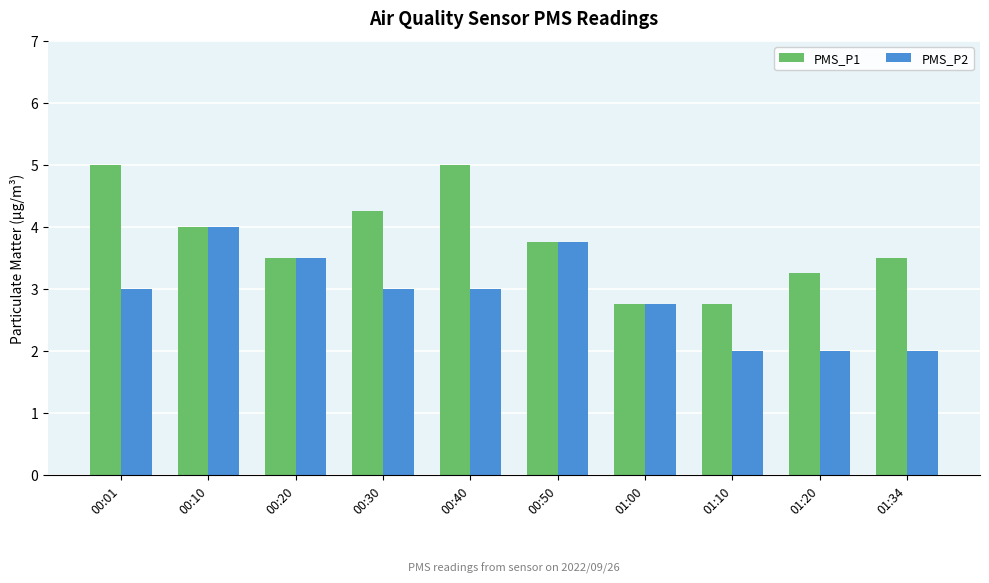

How many groups of bars are there?

10